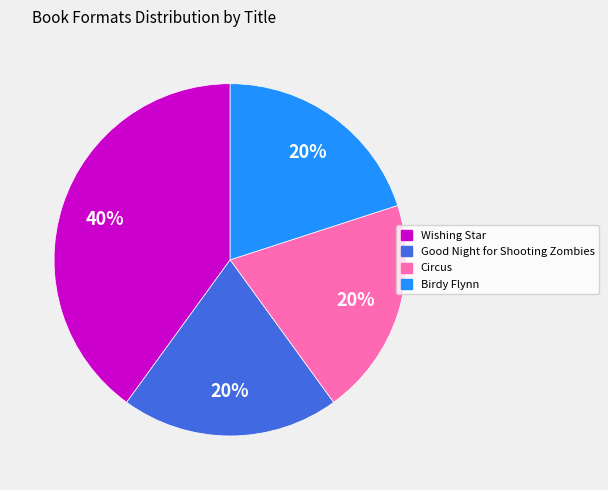

Which slice is the largest?

Wishing Star